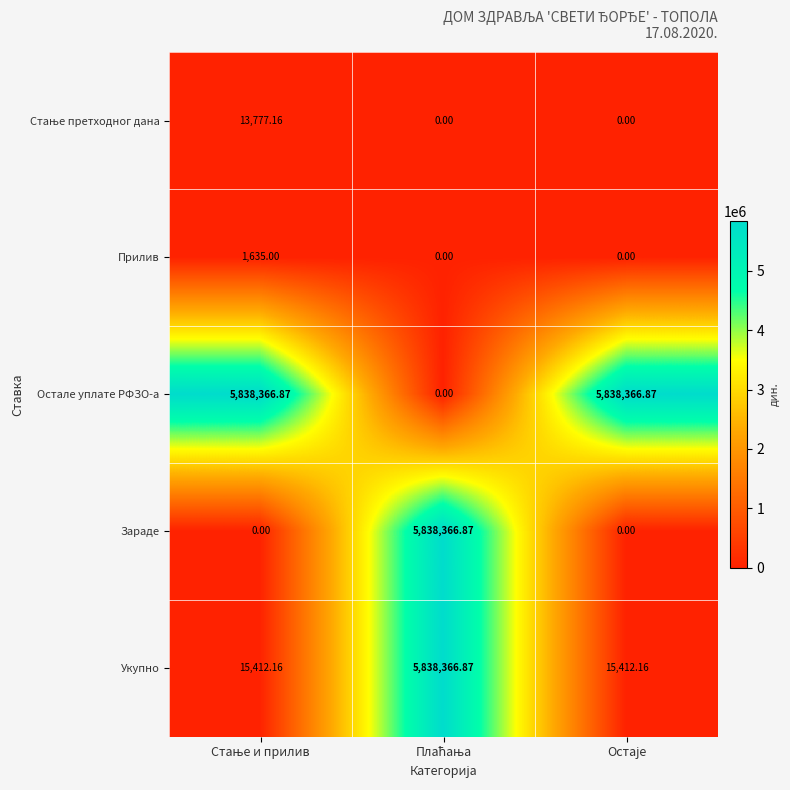

At how many categories does at least one series exceed 5025520?

3